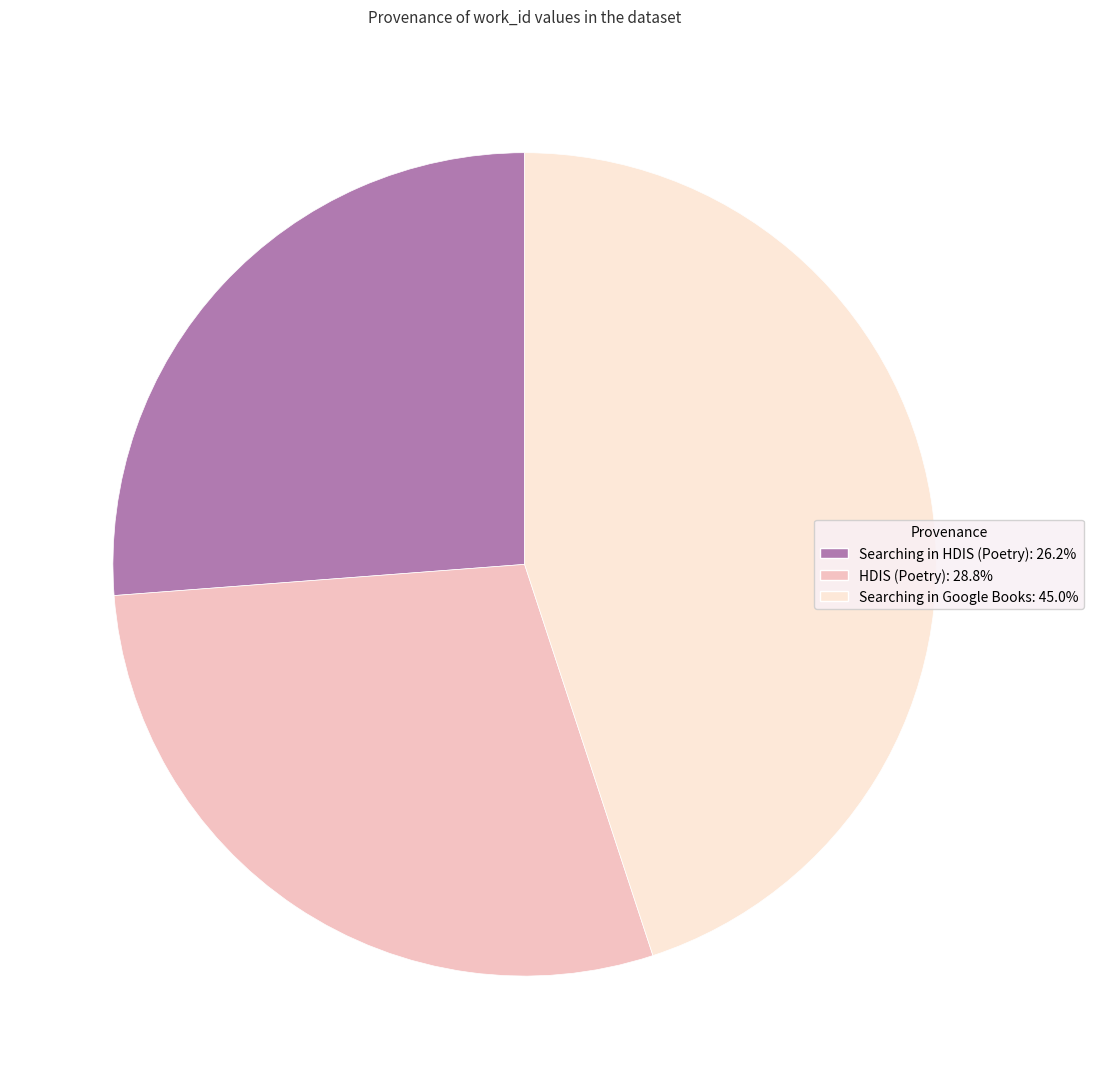

Between HDIS (Poetry) and Searching in HDIS (Poetry), which is larger?

HDIS (Poetry)